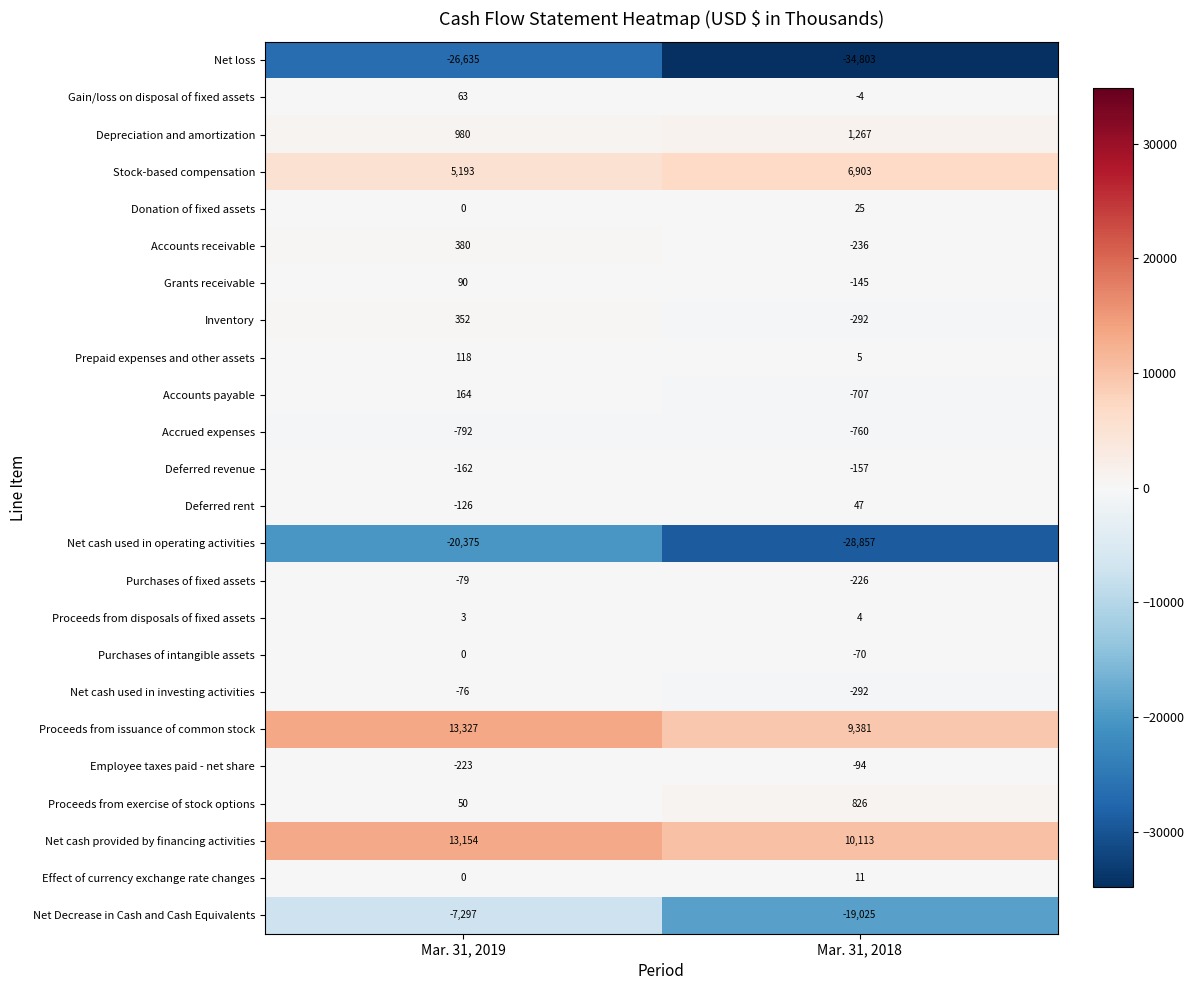

At which category does the chart reach its minimum across all series?

Mar. 31, 2018